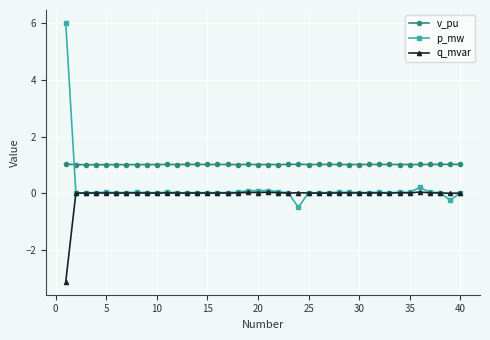

How many lines are shown in the chart?

3